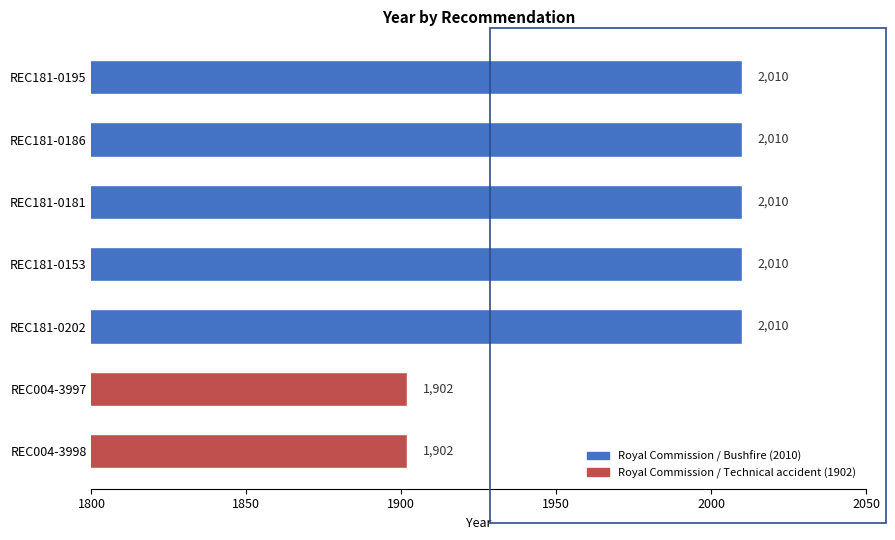

Does the chart contain stacked bars?

No